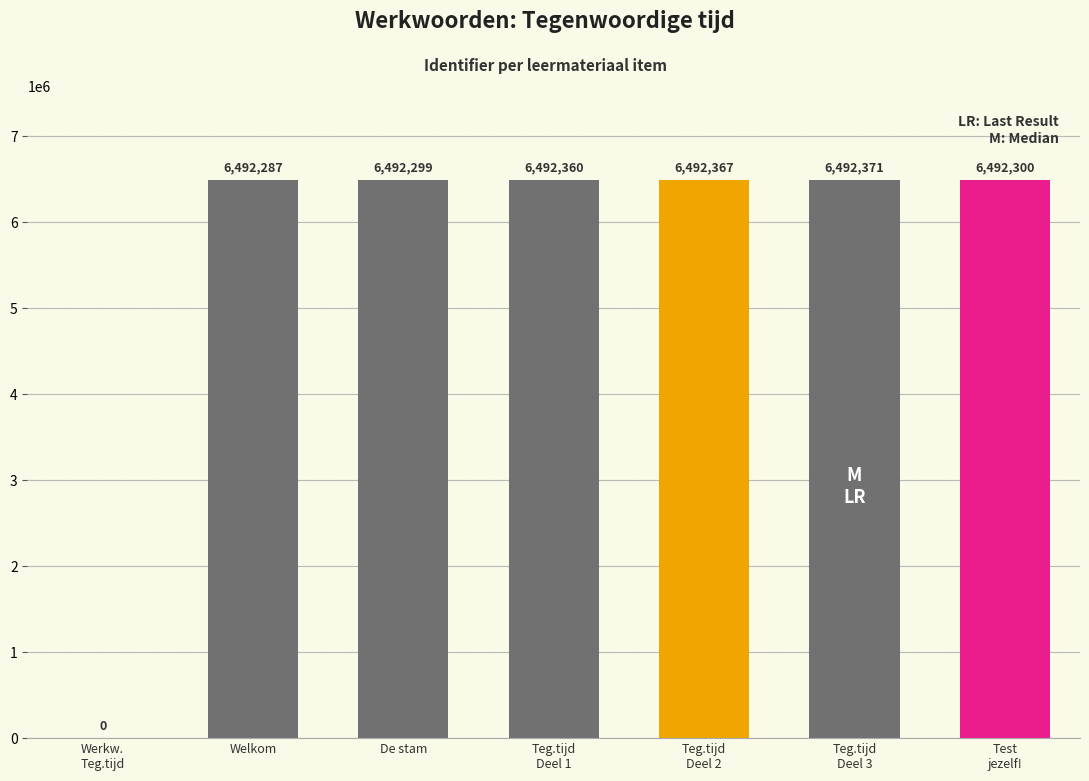

What is the sum of all values?

38953984